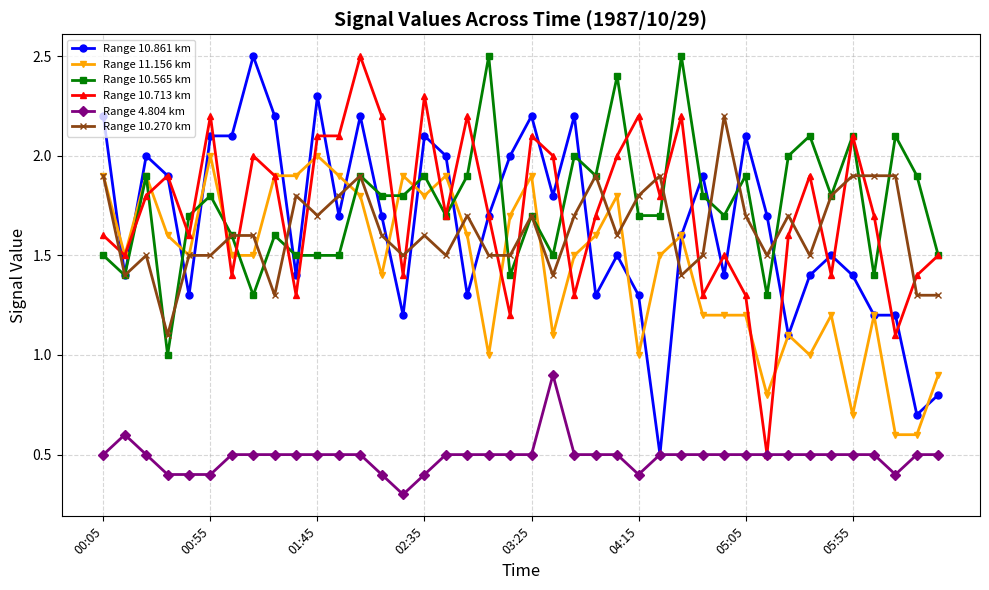

What is the value of the Range 10.861 km point at the 12th from the left?

1.7